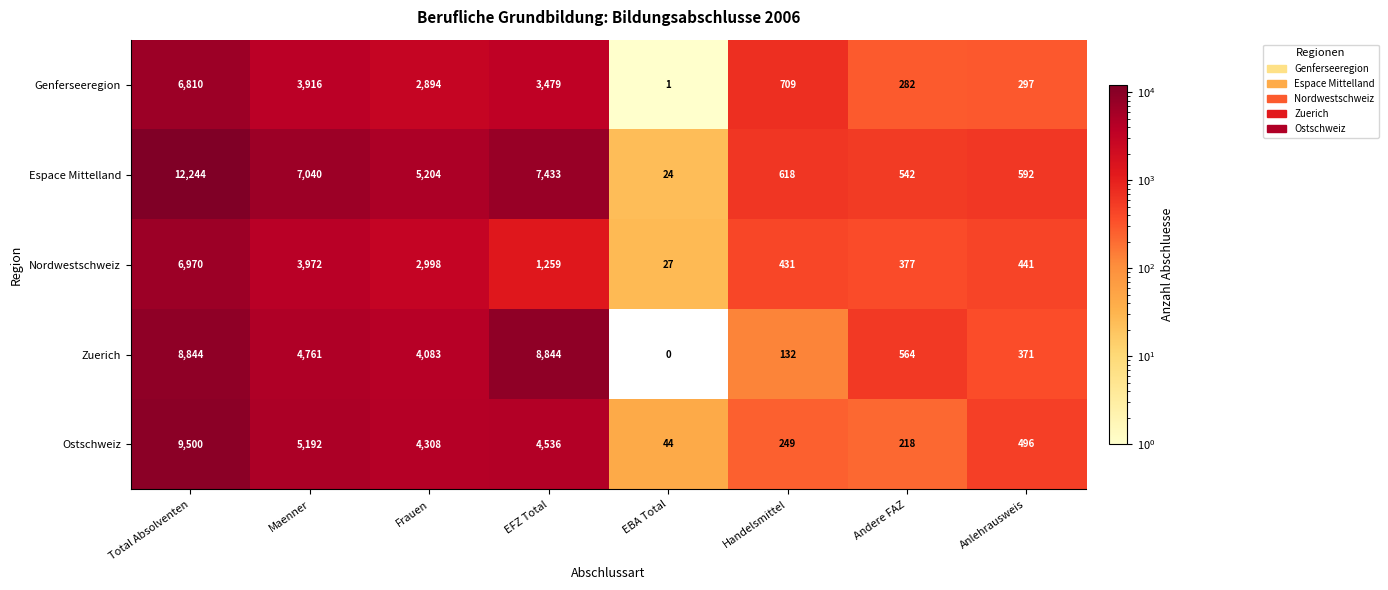

What is the sum of the Nordwestschweiz values at Frauen and Anlehrausweis?

3439